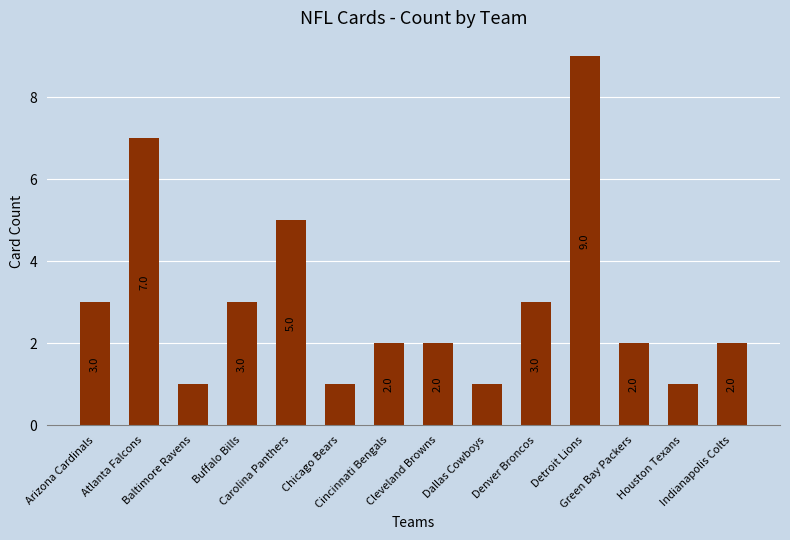

What is the sum of all values?

42